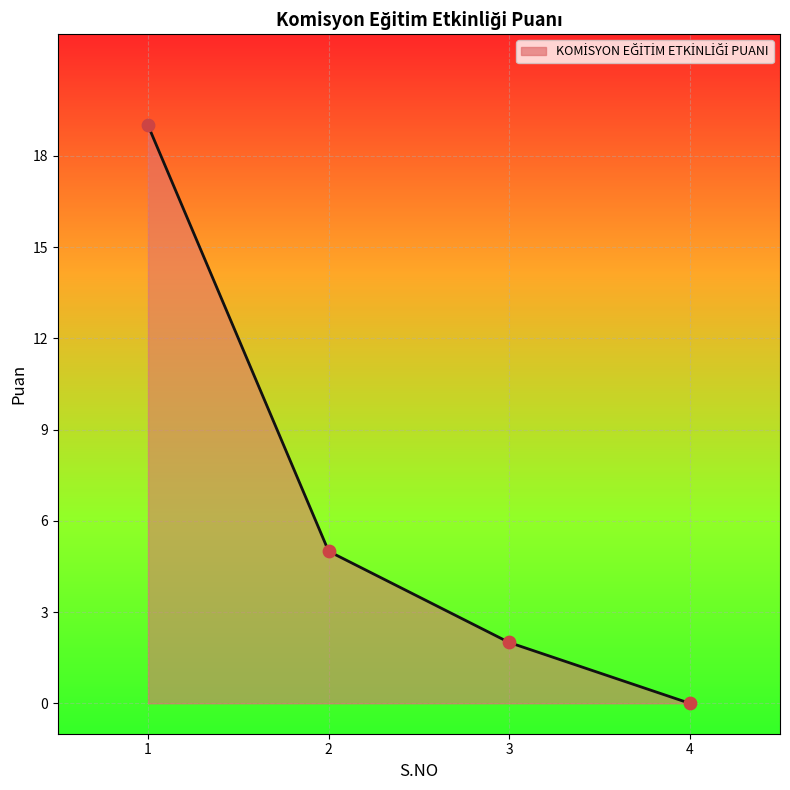

Which has a higher value, 4 or 1?

1